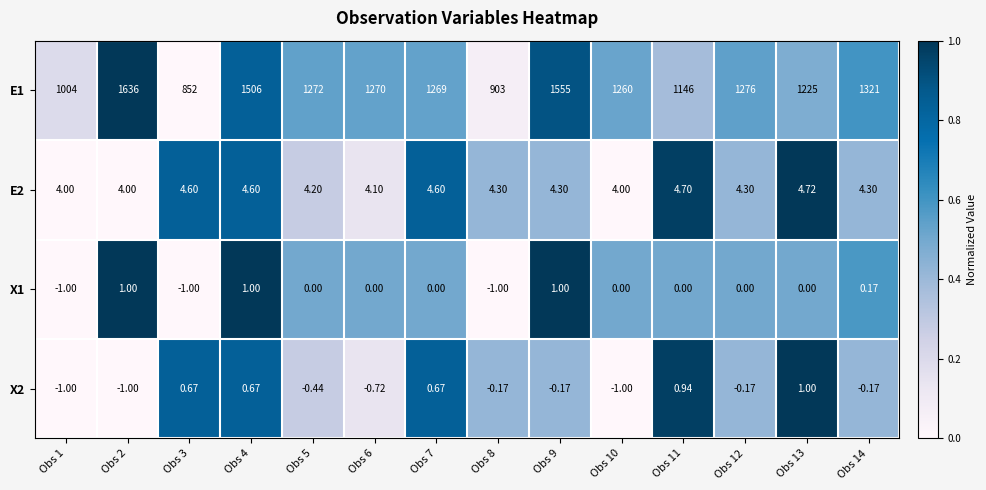

Which series has the widest spread of values?

E1